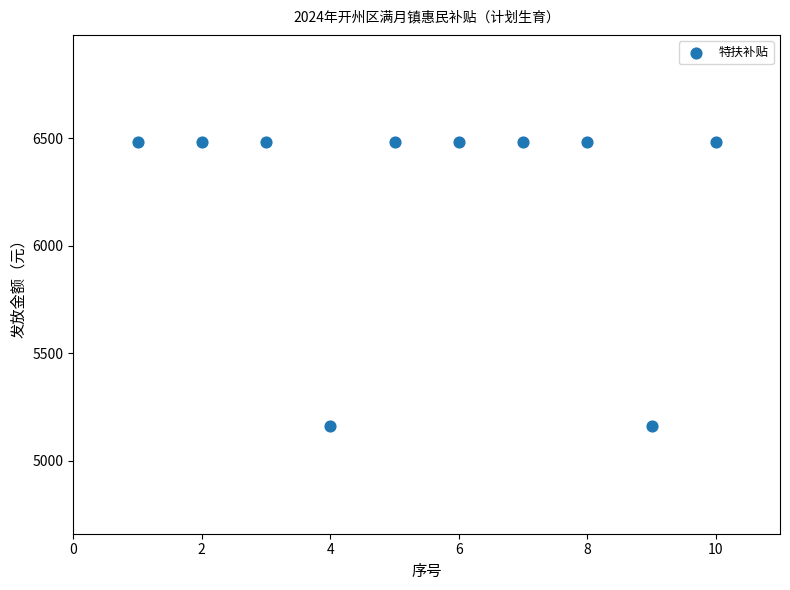

What is the range of Y values (max minus min)?

1320